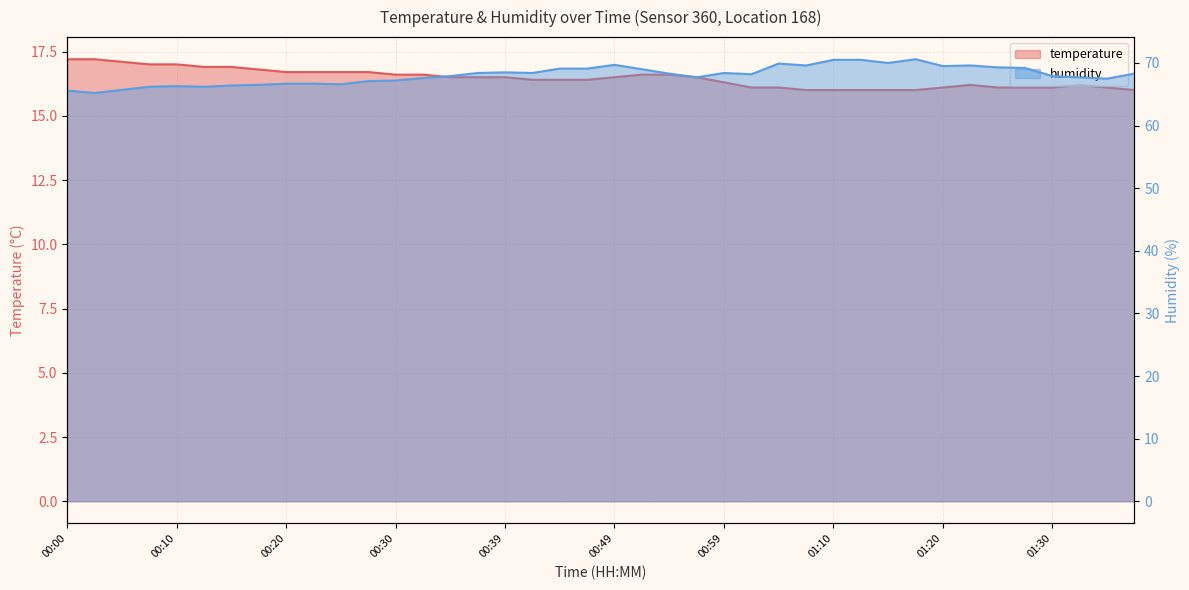

What is the difference between the maximum and second lowest values in the temperature series?

1.2